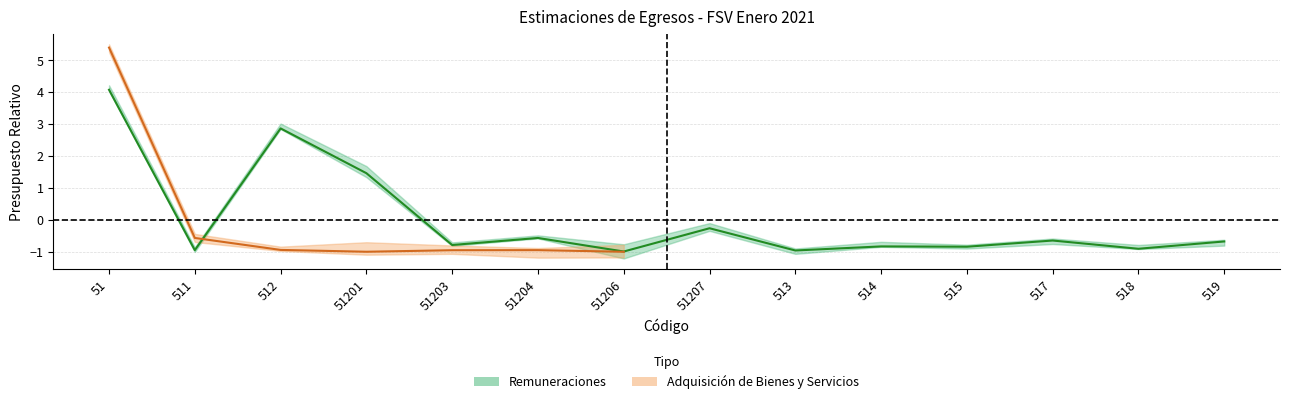

What is the difference between the second highest and second lowest values?

3.8